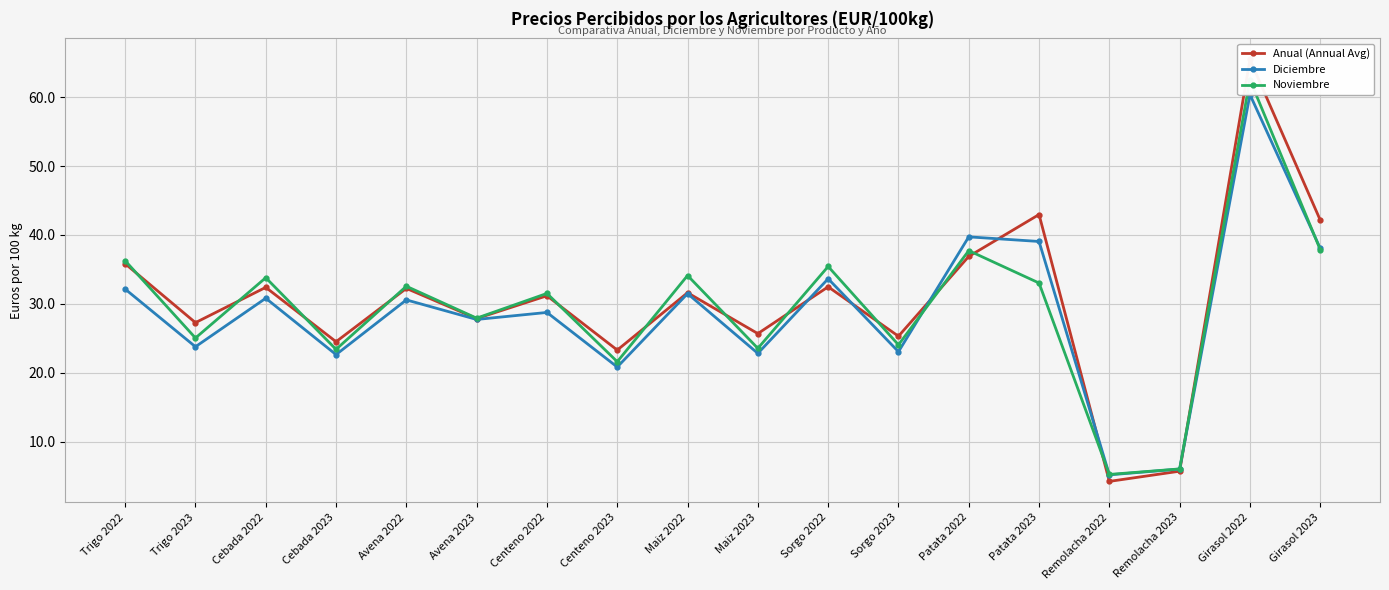

Which category has the highest value across all series?

Girasol 2022